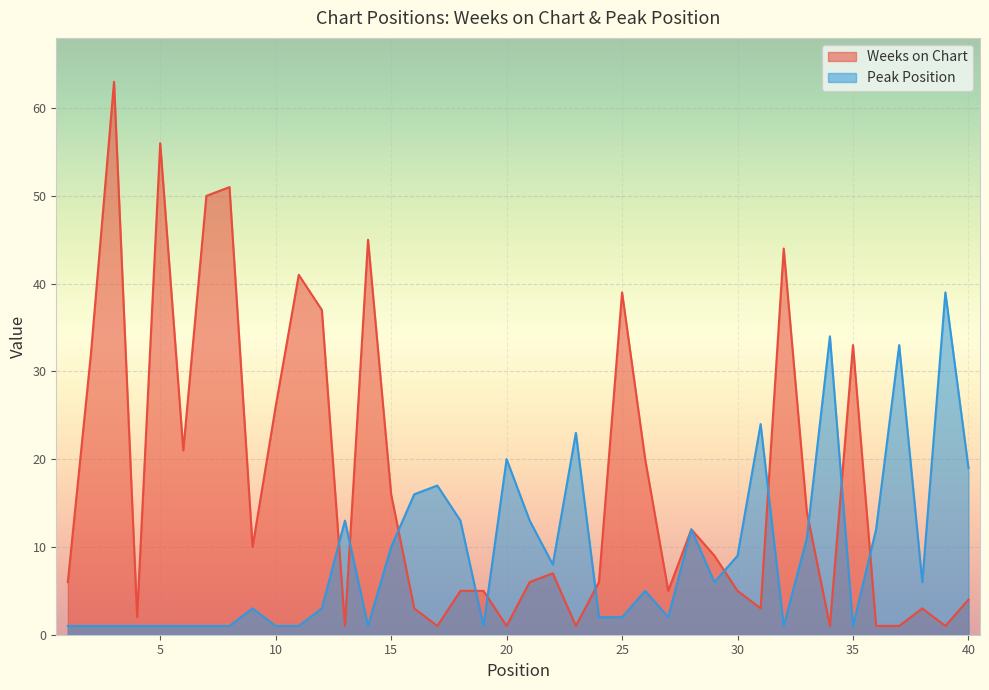

Reading left to right, extract all data points from this chart.

Weeks on Chart: 6	32	63	2	56	21	50	51	10	26	41	37	1	45	16	3	1	5	5	1	6	7	1	6	39	20	5	12	9	5	3	44	14	1	33	1	1	3	1	4
Peak Position: 1	1	1	1	1	1	1	1	3	1	1	3	13	1	10	16	17	13	1	20	13	8	23	2	2	5	2	12	6	9	24	1	11	34	1	12	33	6	39	19